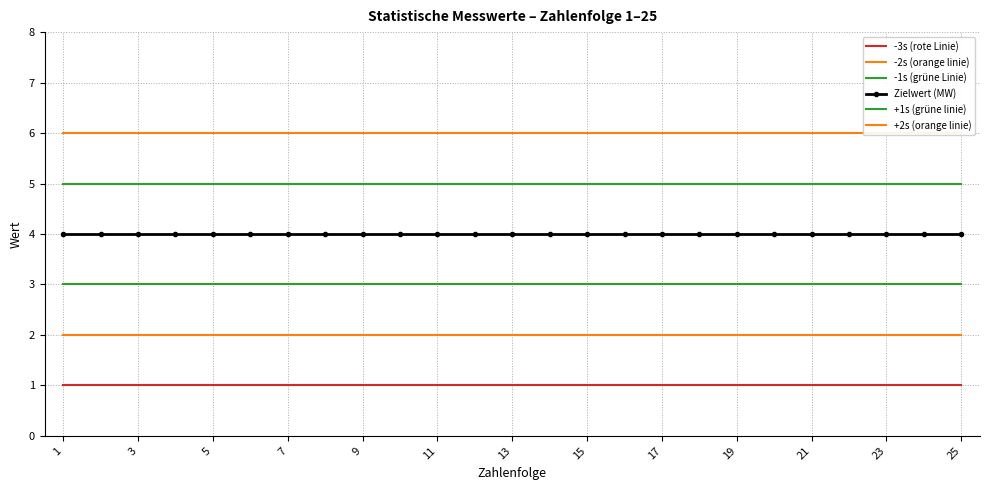

What is the average value of the -2s (orange linie) series?

2